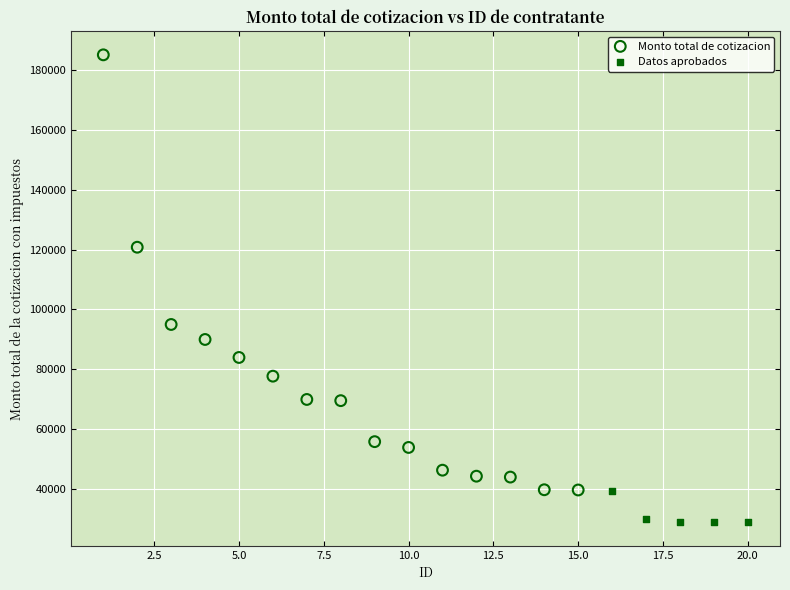

Which series reaches the minimum Y coordinate?

Datos aprobados